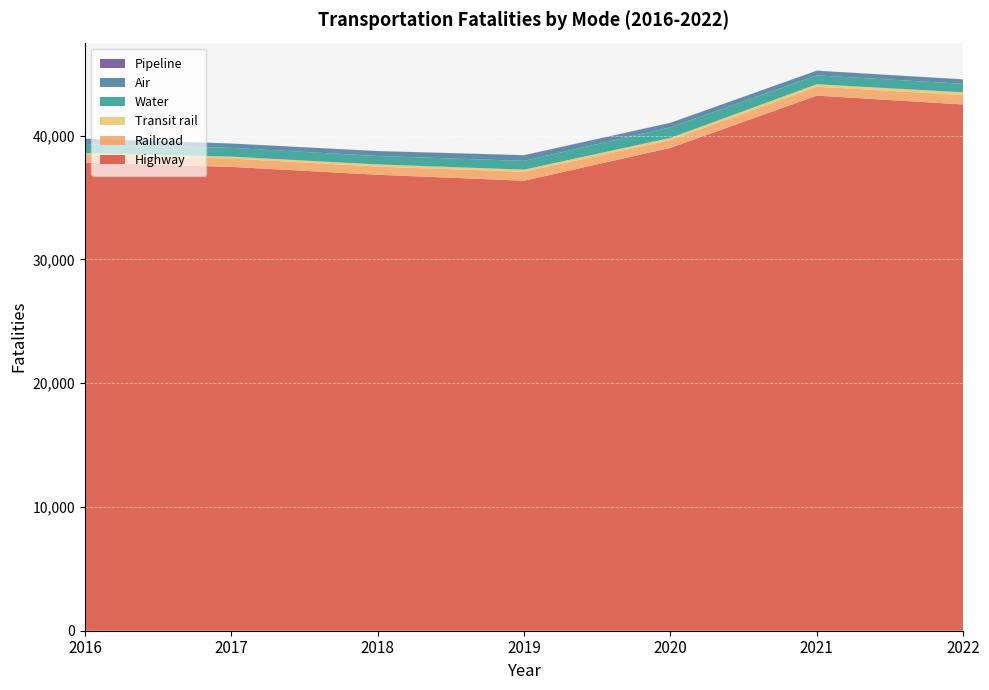

Reading left to right, what are all the values shown in this chart?

Highway: 37806	37473	36835	36355	39007	43230	42514
Railroad: 631	677	661	723	632	724	760
Transit rail: 150	151	174	173	176	197	223
Water: 737	709	682	707	853	715	686
Air: 413	347	396	454	355	373	358
Pipeline: 16	6	7	11	15	11	5